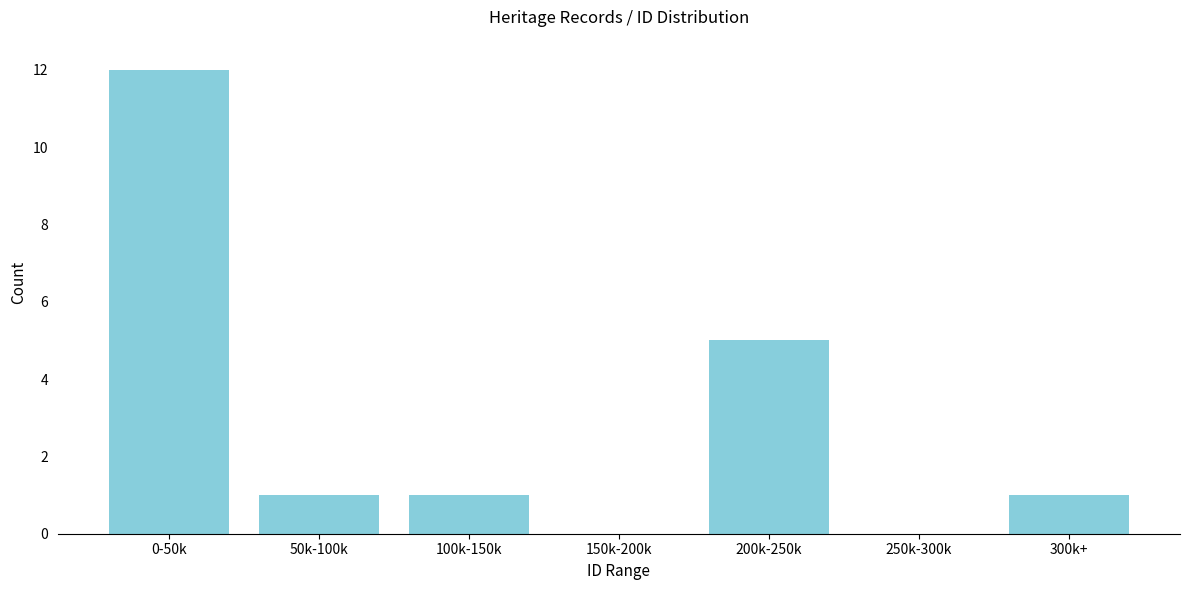

Reading left to right, what are all the values shown in this chart?

0-50k=12	50k-100k=1	100k-150k=1	150k-200k=0	200k-250k=5	250k-300k=0	300k+=1